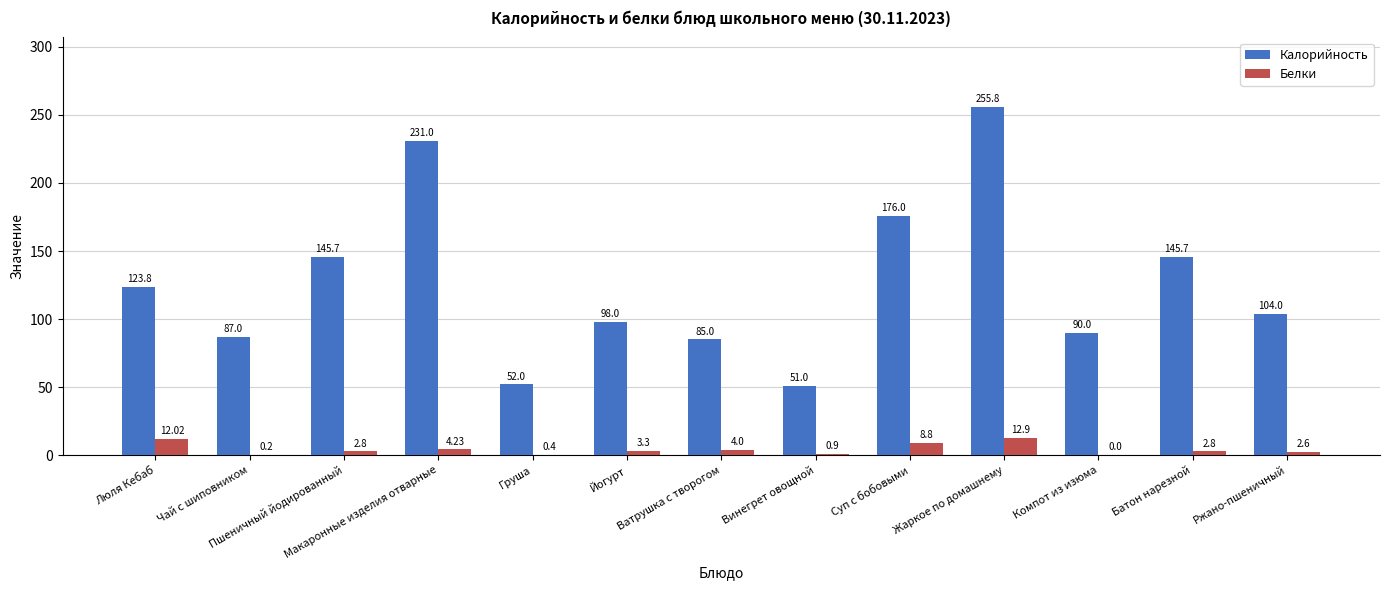

What is the sum of the Белки values at Компот из изюма and Суп с бобовыми?

8.8